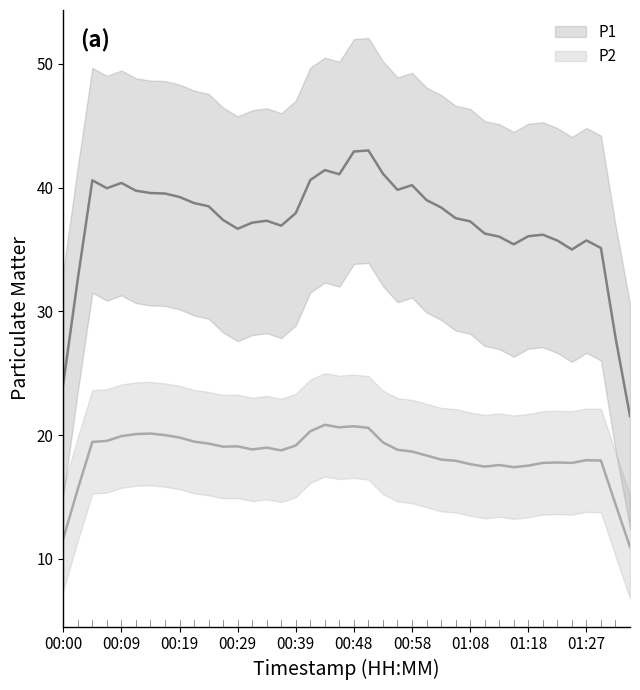

Is the value of P1 at 00:43 greater than the value of P2 at 01:22?

Yes